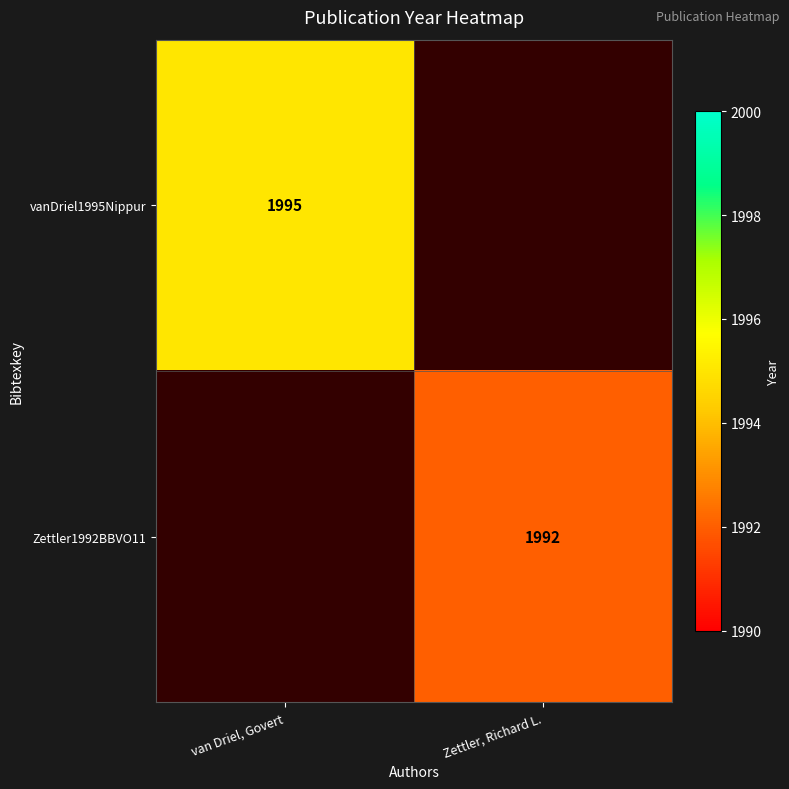

How many series are shown in this chart?

2